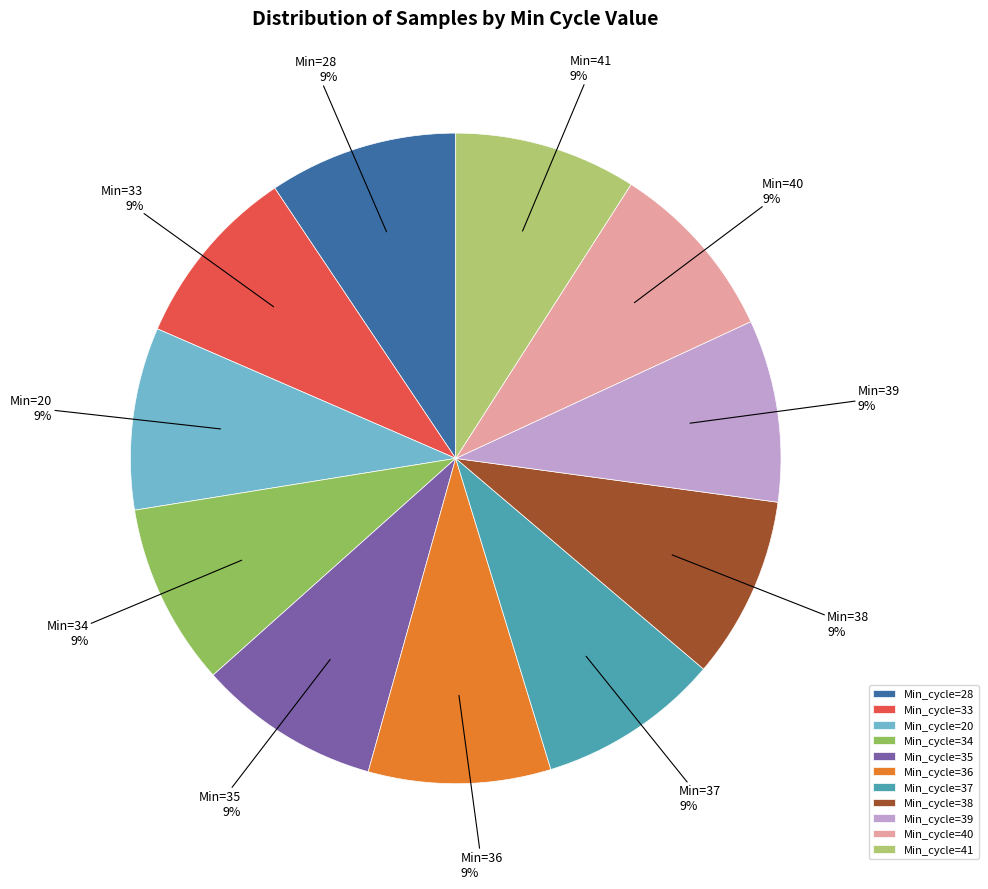

How many segments does this pie chart have?

11